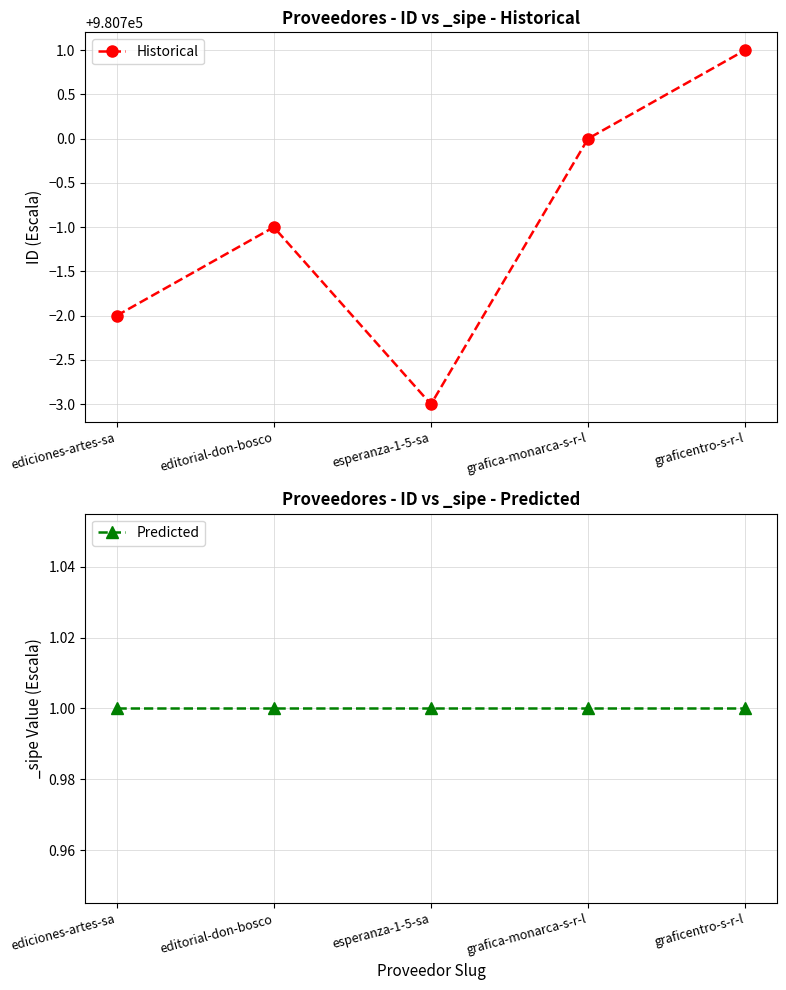

The Predicted series shows 1 at ediciones-artes-sa. True or false?

True